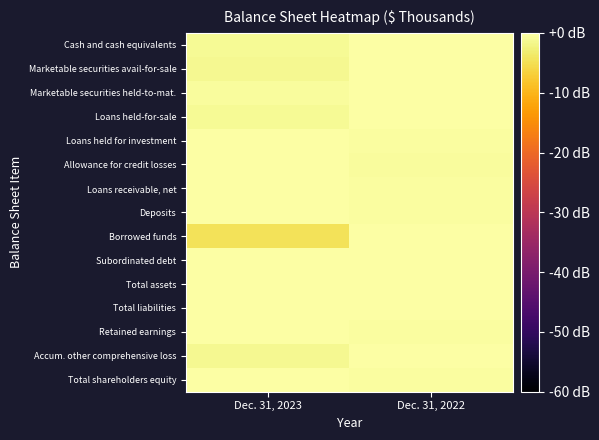

Between Dec. 31, 2023 and Dec. 31, 2022, which series saw the biggest shift?

Borrowed funds